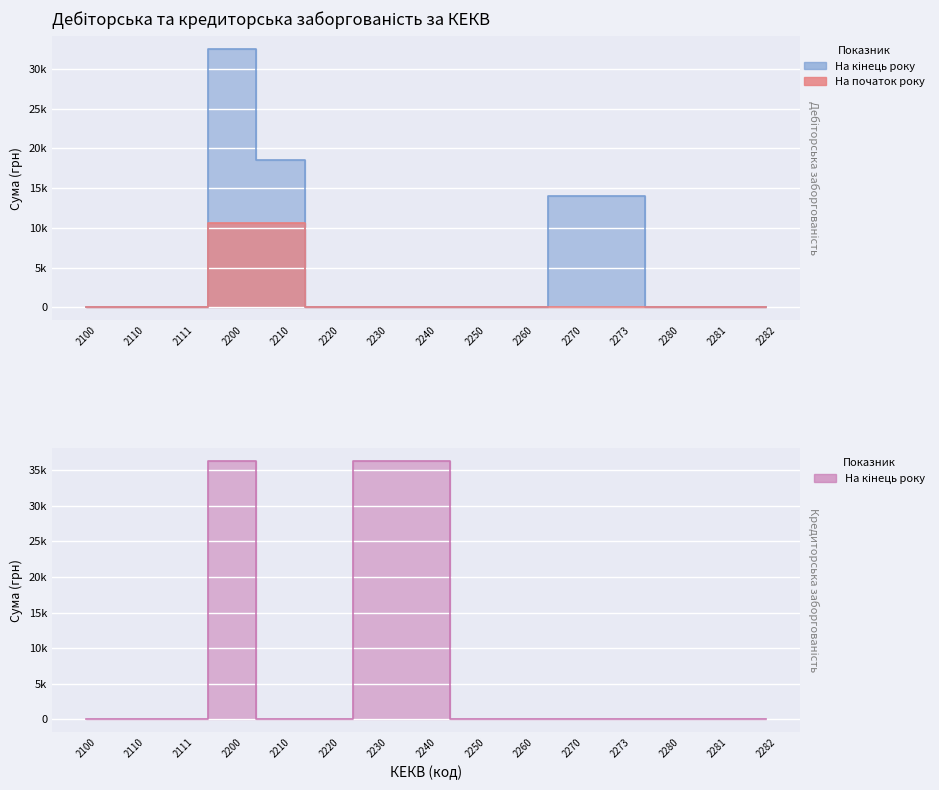

What is the value of the Дебіторська заборгованість на кінець року point at the 5th from the left?

18523.8